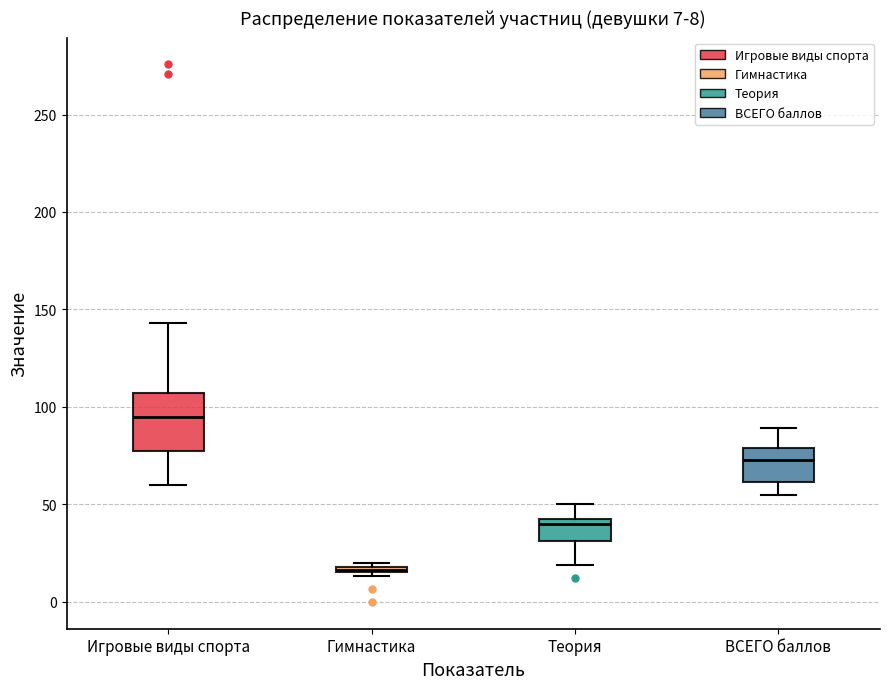

Comparing the boxes themselves (not the whiskers), which one is the tallest?

Игровые виды спорта